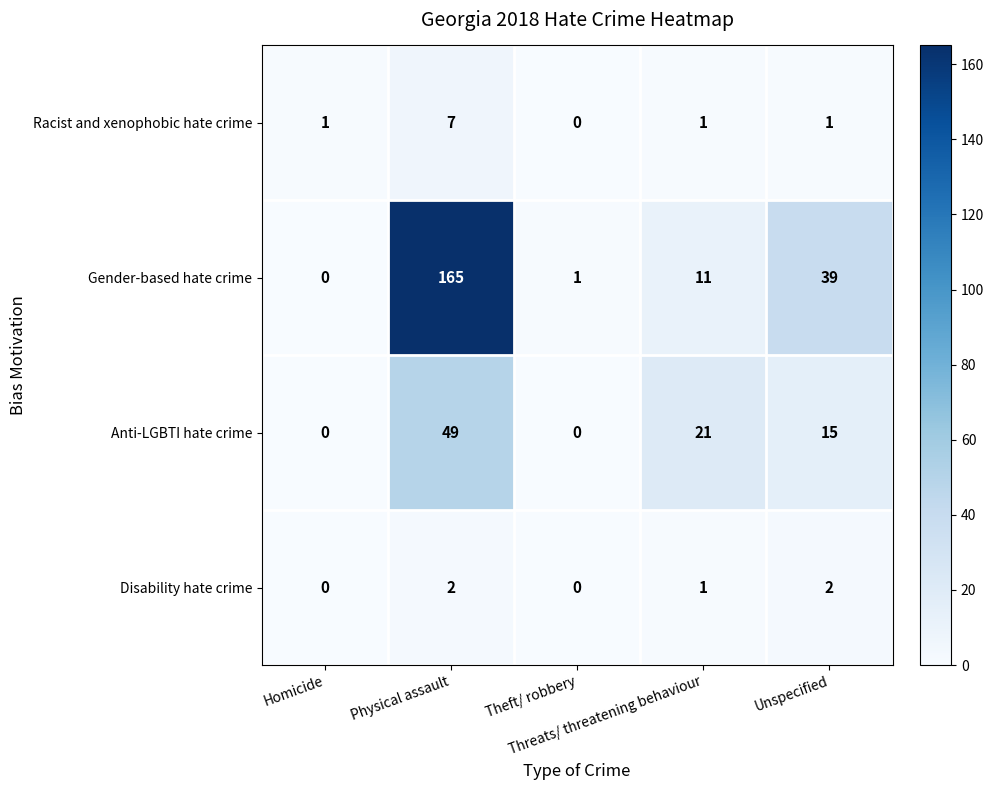

What is the greatest value displayed?

165